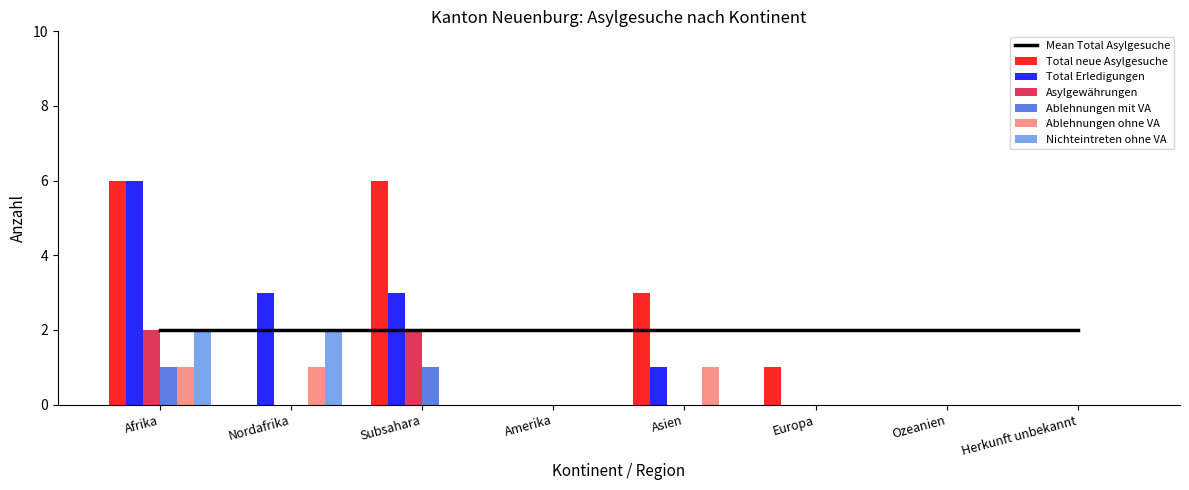

How many Ablehnungen mit VA values are between 0 and 1?

8